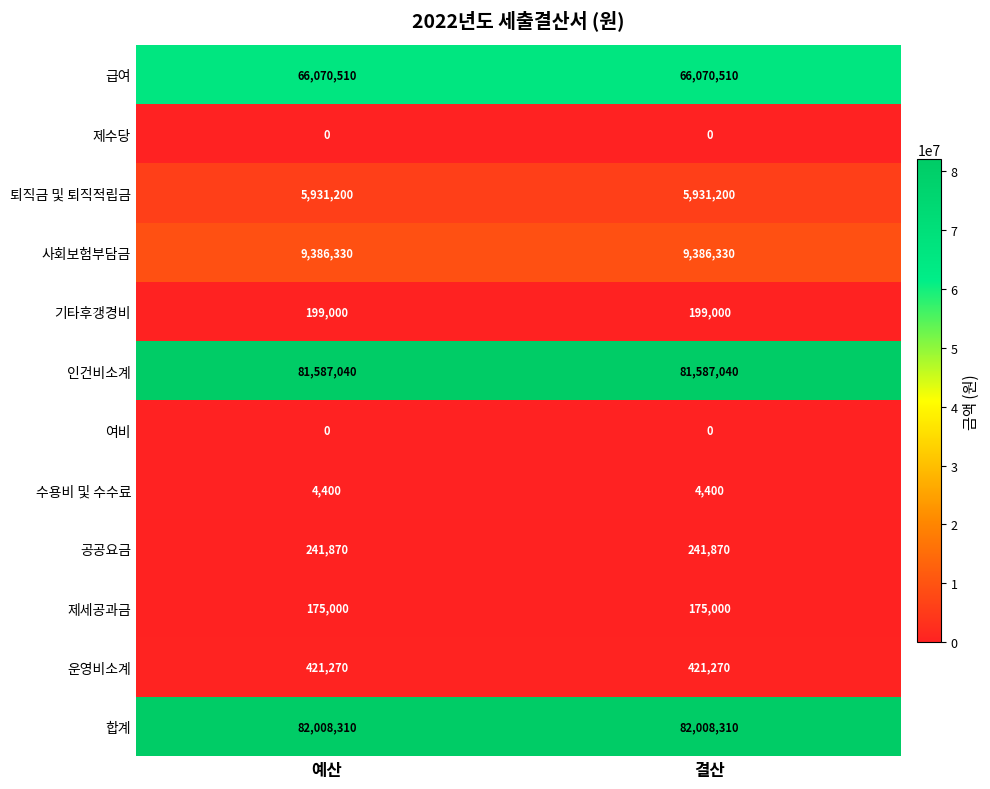

What is the total value across all series at 예산?

246024930